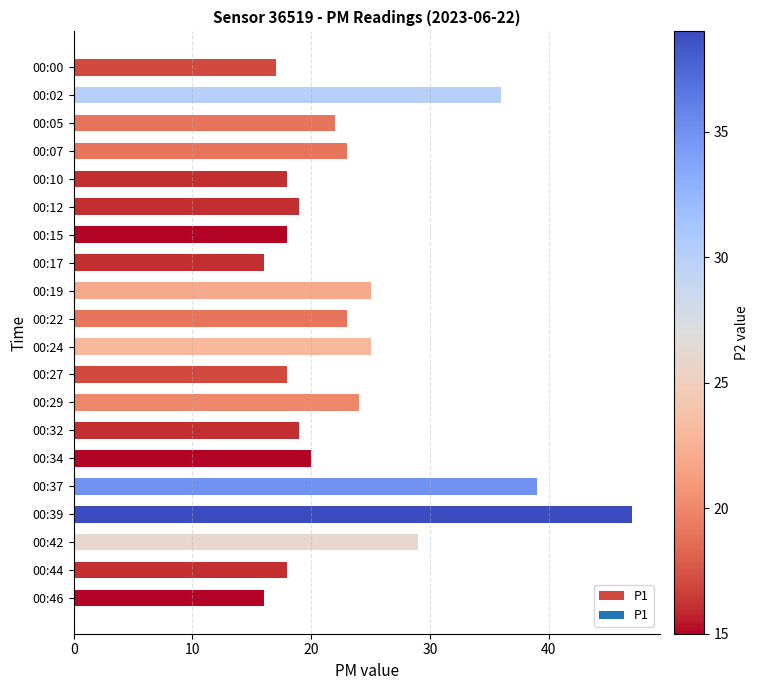

The chart shows a value of 19 at 00:12. True or false?

True